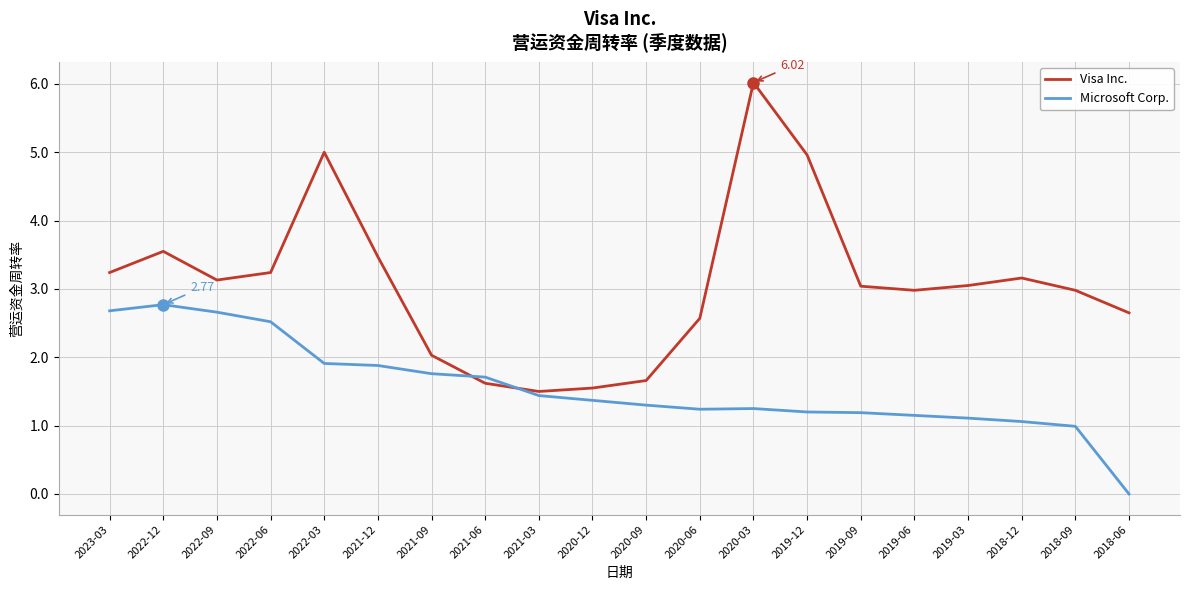

What is the minimum value for Visa Inc.?

1.5